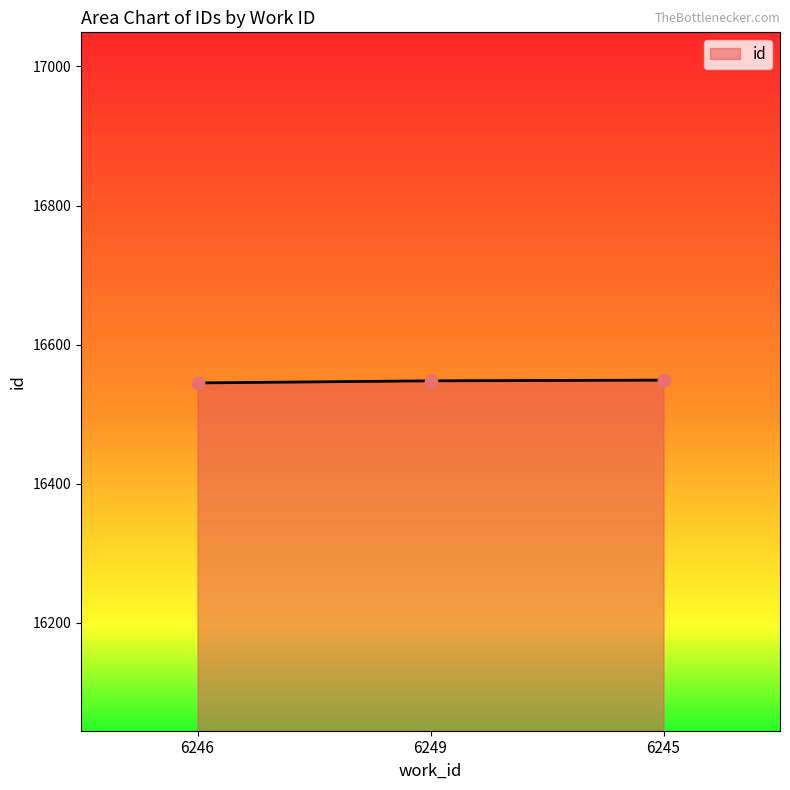

What is the ratio of the value at 6249 to the value at 6246?

1.0